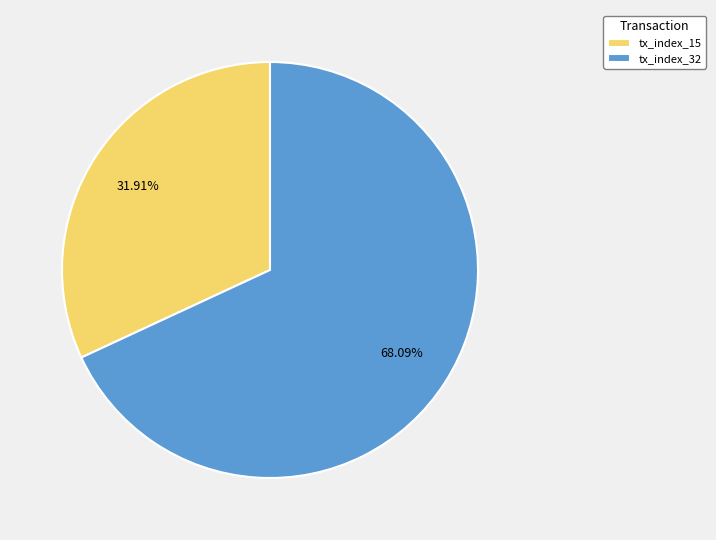

To the nearest percent, what percentage of the pie is tx_index_32?

68%